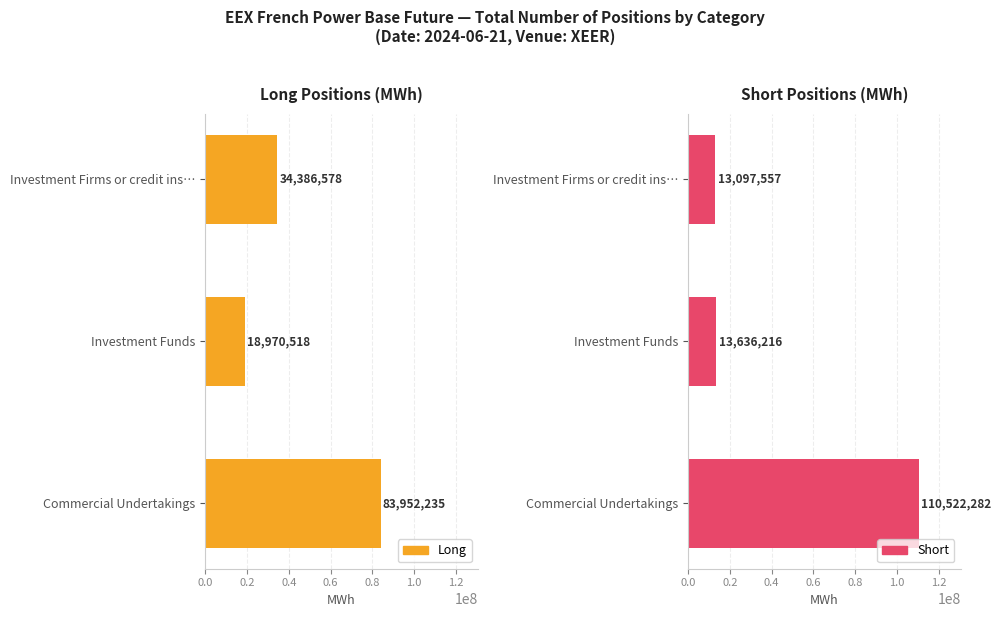

Which series has the widest spread of values?

Short